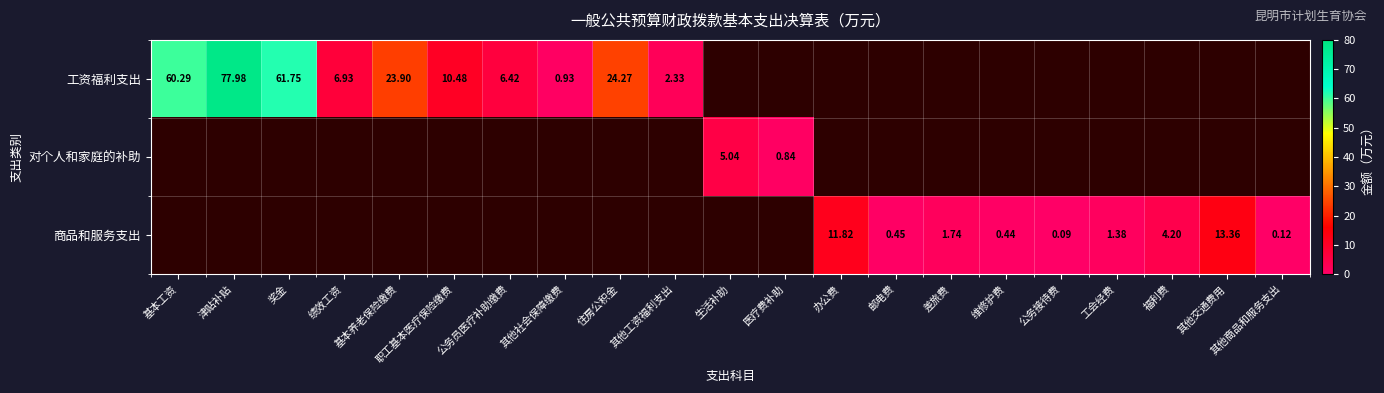

What is the difference between the maximum and minimum values in the 工资福利支出 series?

77.0